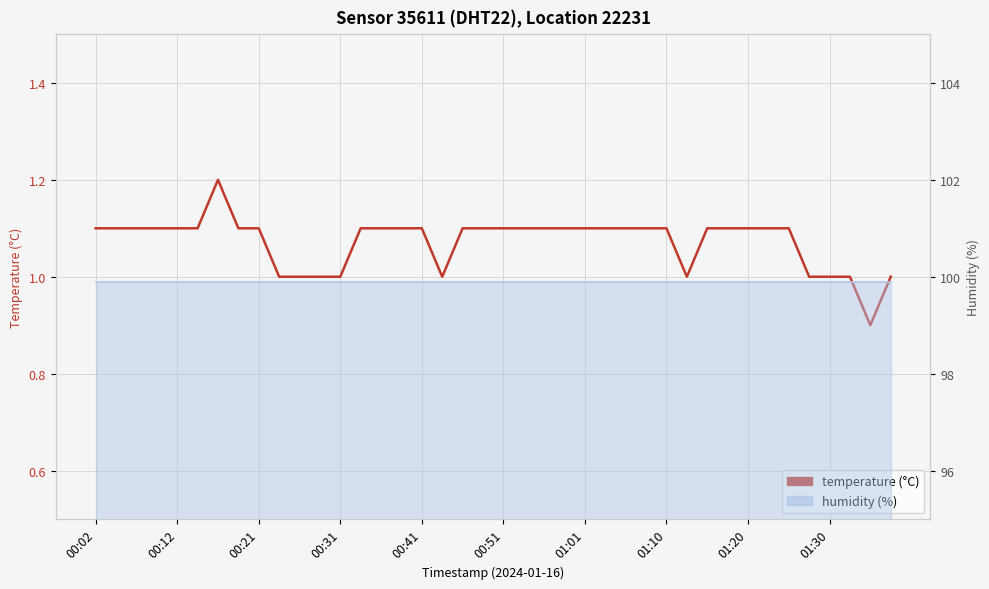

What is the smallest value displayed?

0.9